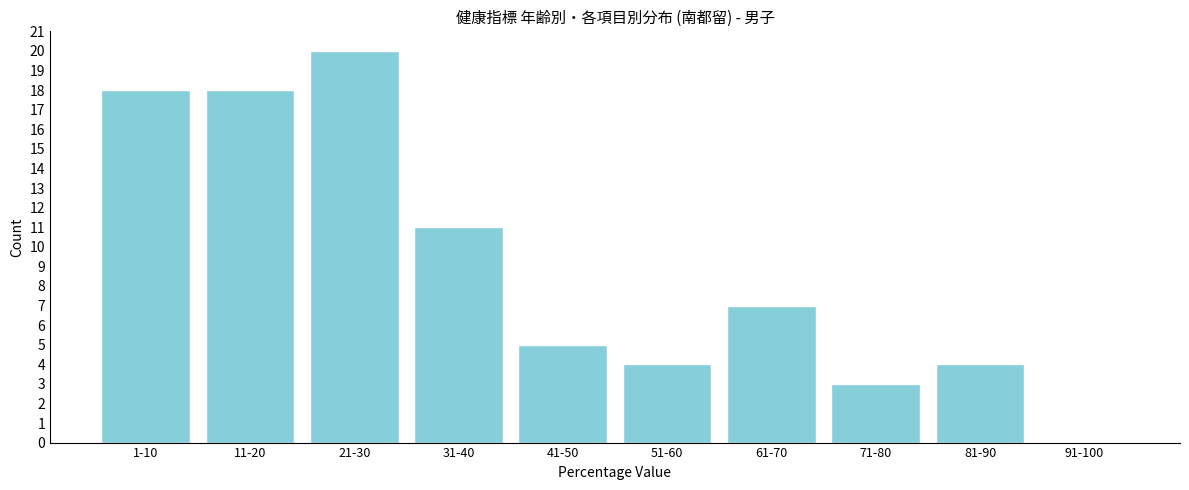

Reading left to right, list all the values displayed in this chart.

1-10=18	11-20=18	21-30=20	31-40=11	41-50=5	51-60=4	61-70=7	71-80=3	81-90=4	91-100=0